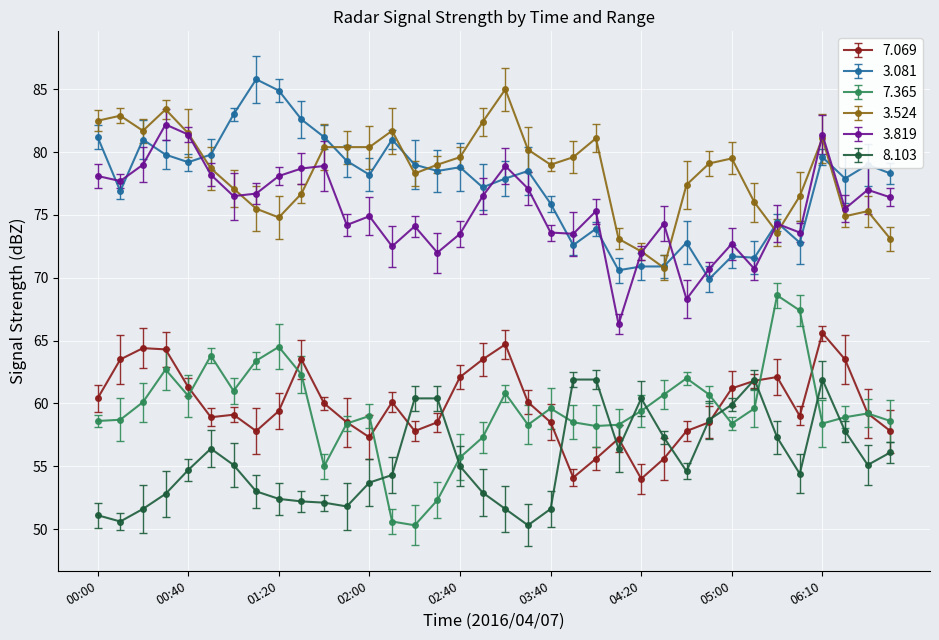

What is the highest value of the 3.081 series?

85.8